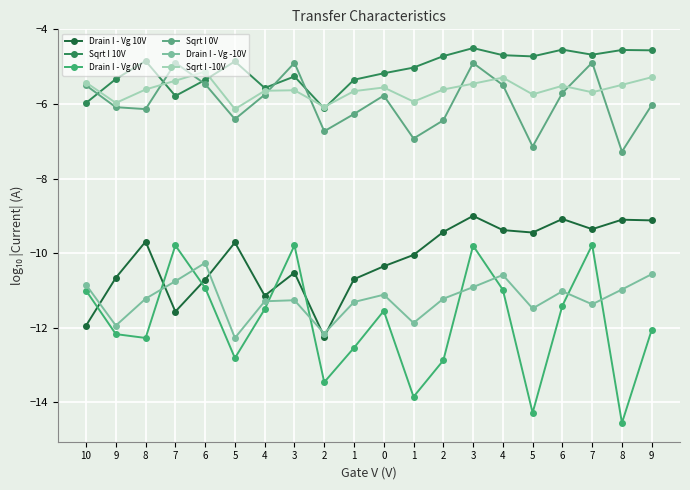

Count the number of categories in the chart.

20